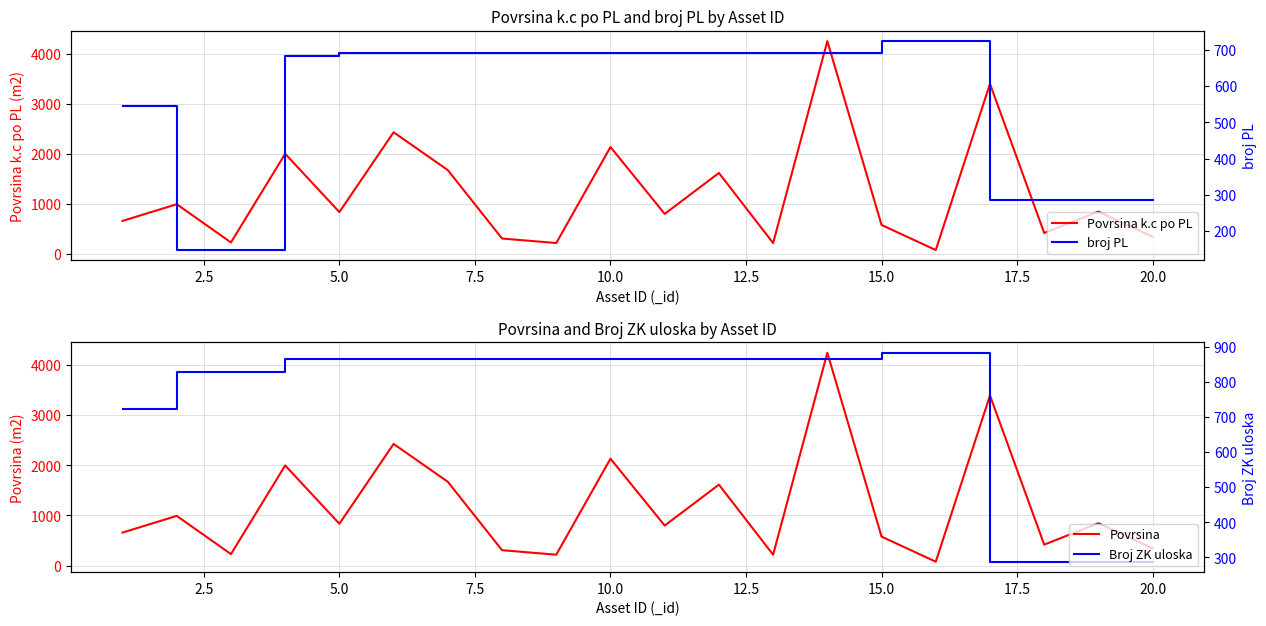

The value of broj PL at 12.5 is 691. True or false?

True